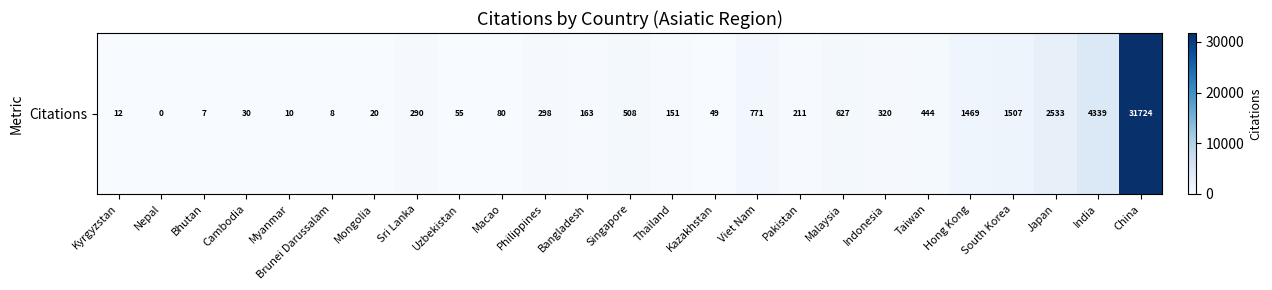

What is the difference between the values at Bangladesh and Cambodia?

133